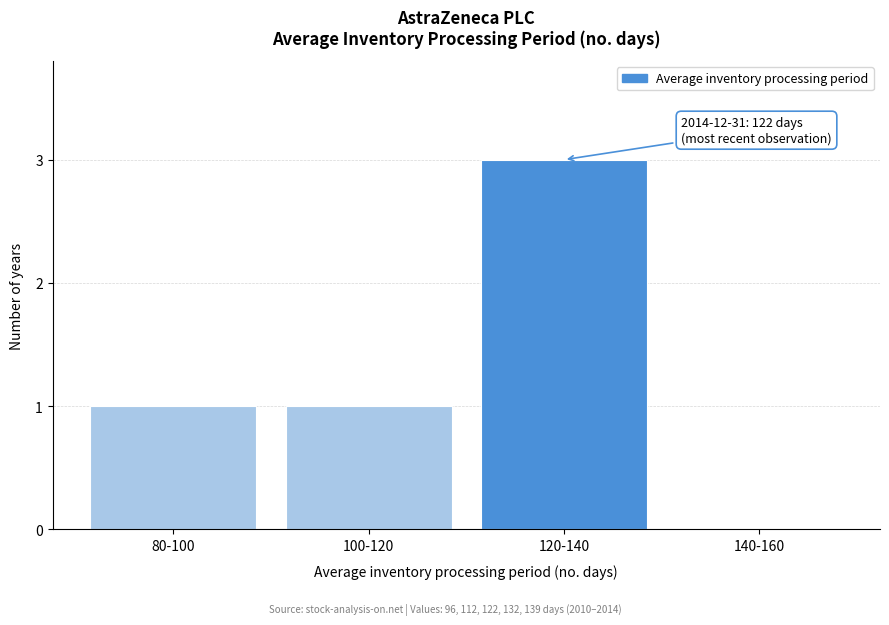

Reading right to left, transcribe all the data shown in this chart.

140-160=0	120-140=3	100-120=1	80-100=1